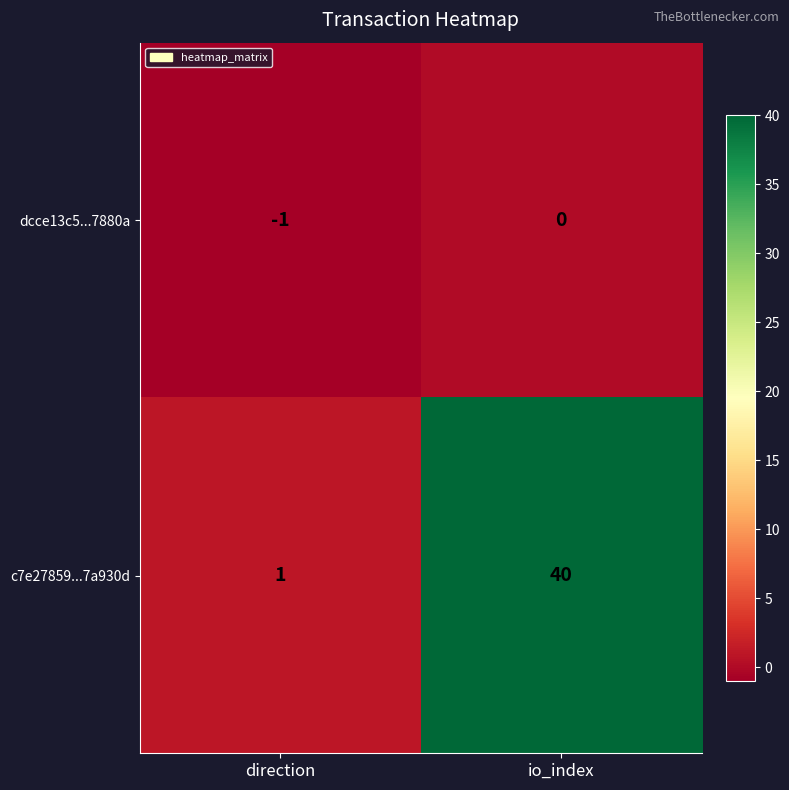

What is the sum of the c7e27859...7a930d values at direction and io_index?

41